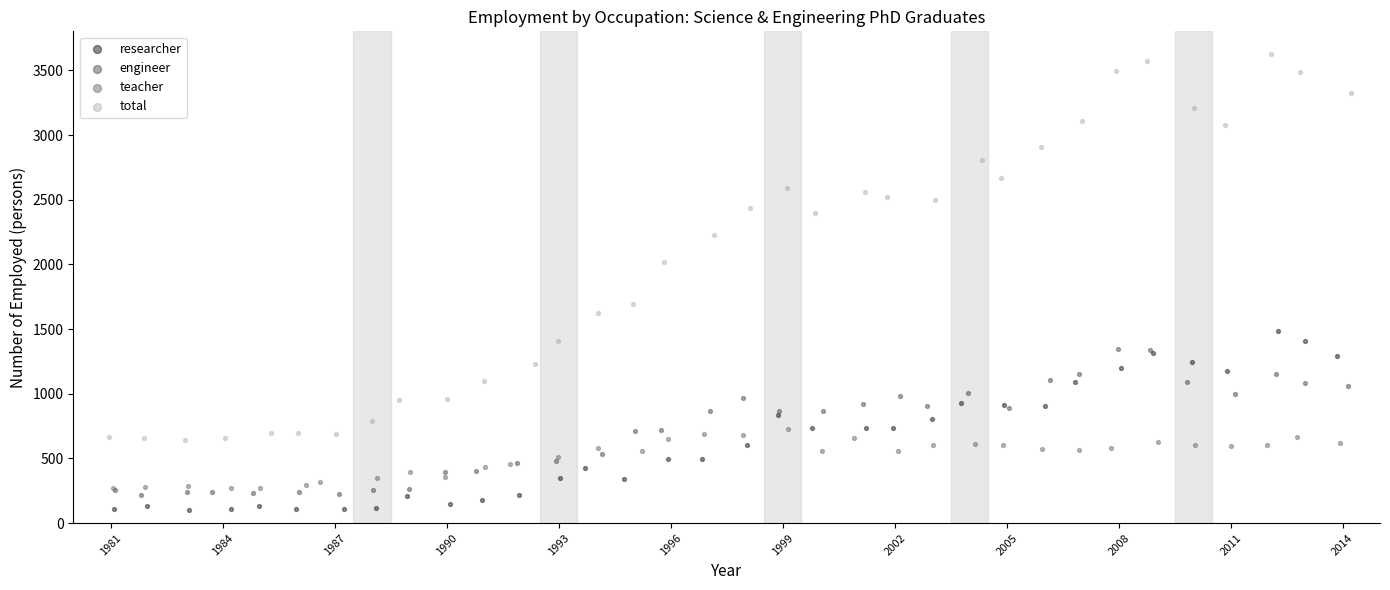

What are all the series names shown in the legend?

researcher, engineer, teacher, total